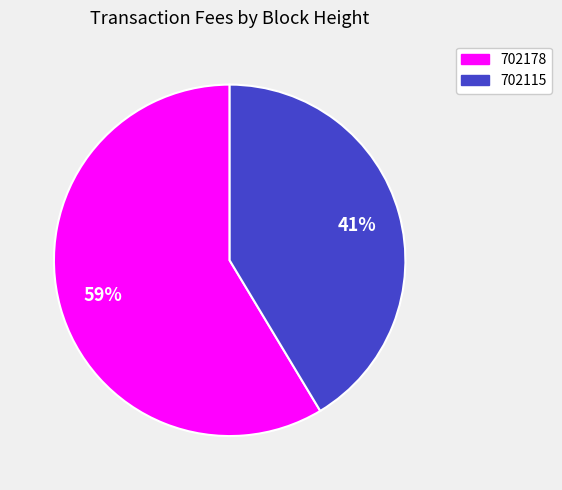

What percentage is the 702178 slice, to the nearest percent?

59%